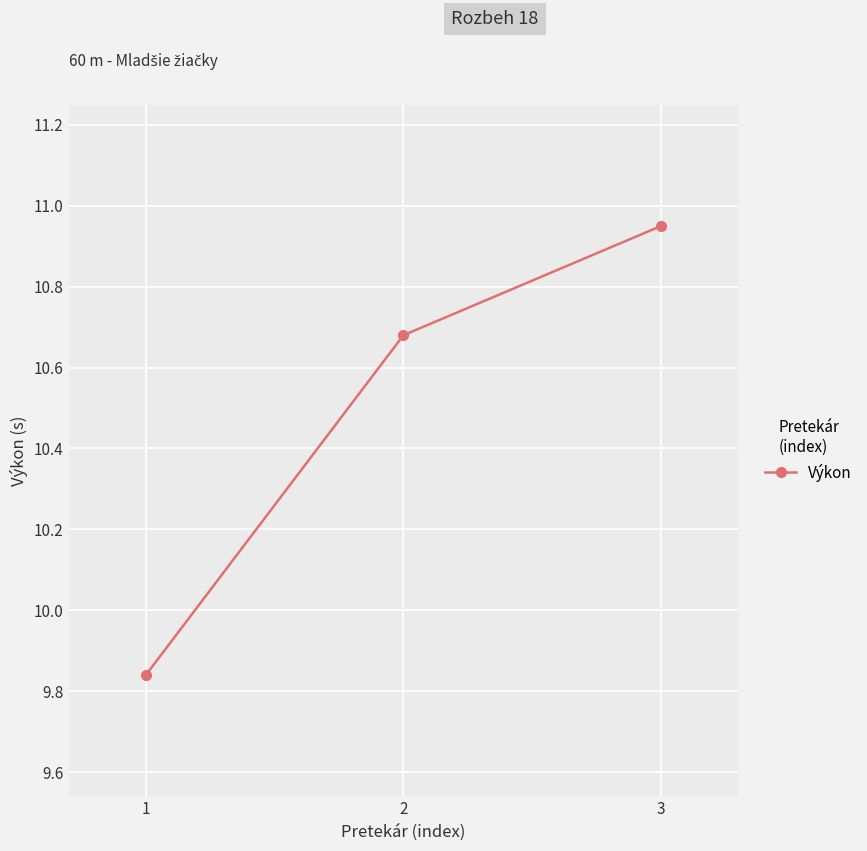

List the labels in order of value, largest first.

3, 2, 1